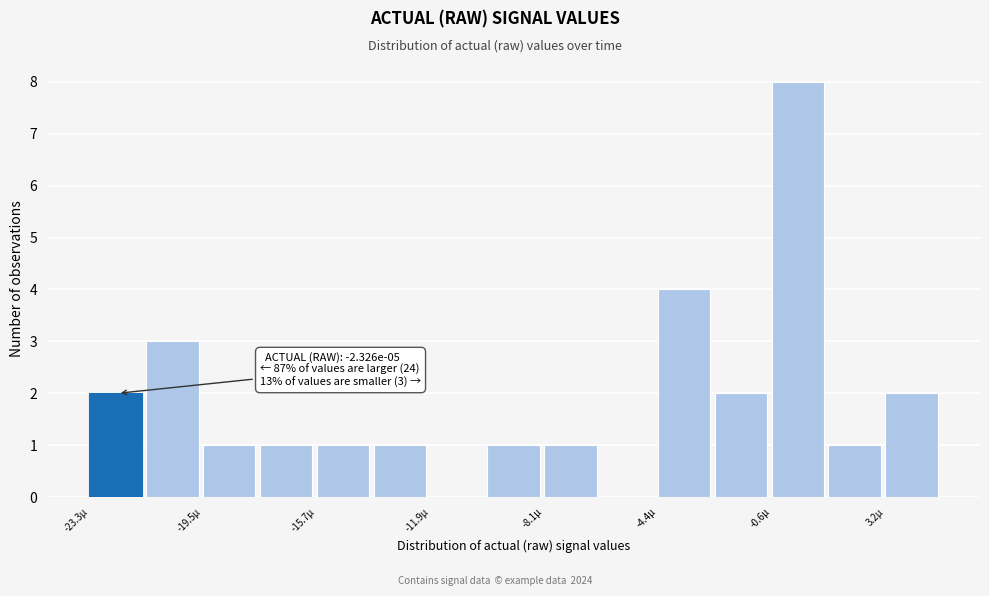

Read against the x-axis, roughly where is the centre of the tallest bar?

0.5